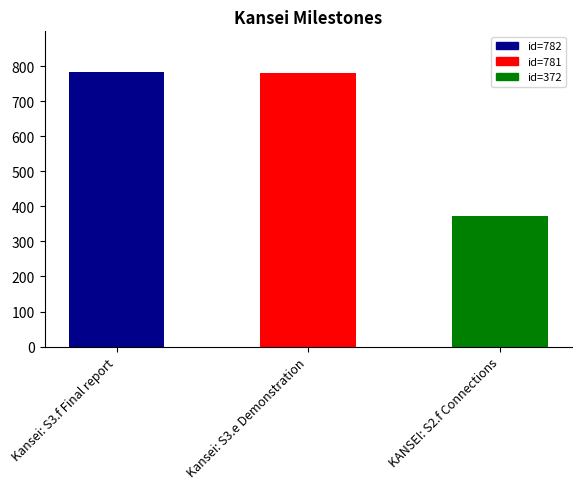

Are the bars grouped side by side (vs. stacked)?

No